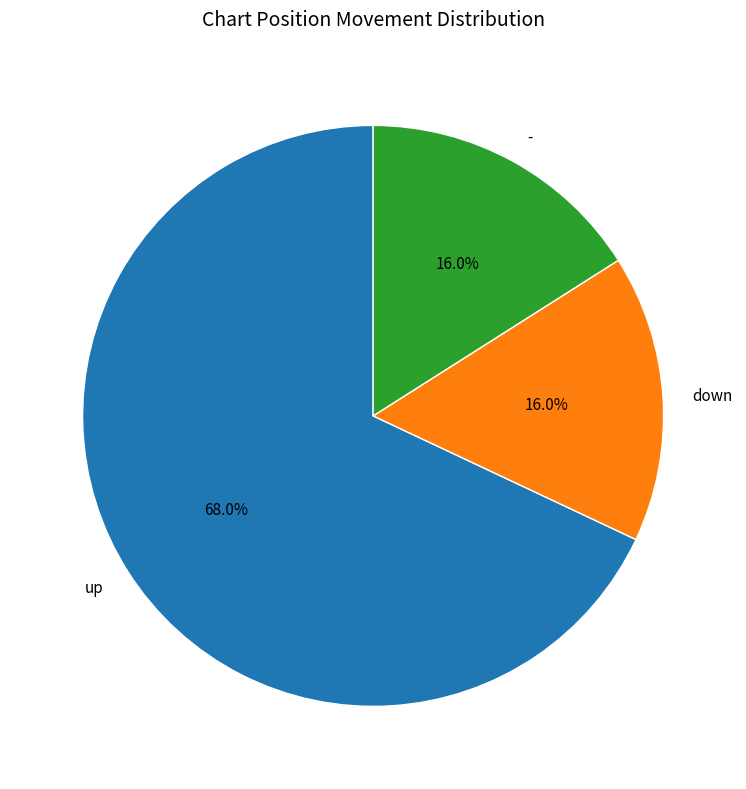

How many segments does this pie chart have?

3